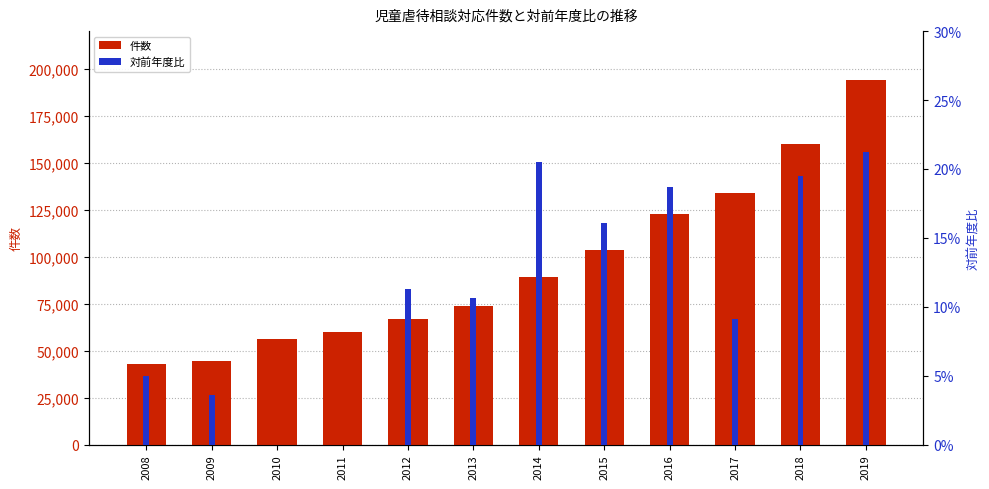

Count the number of data series in this chart.

2